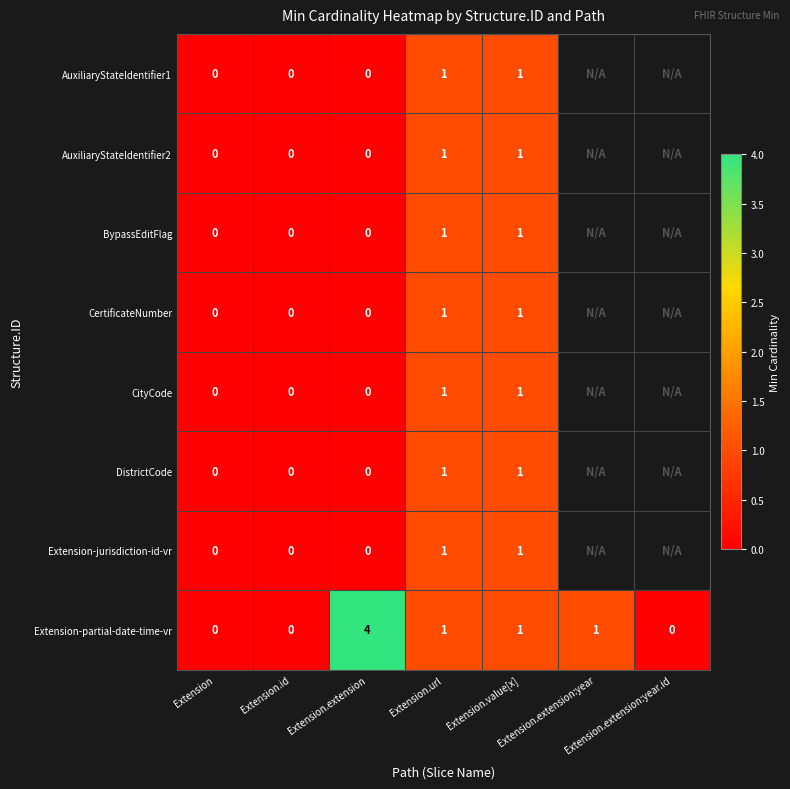

What is the difference between the maximum and minimum values in the CertificateNumber series?

1.0